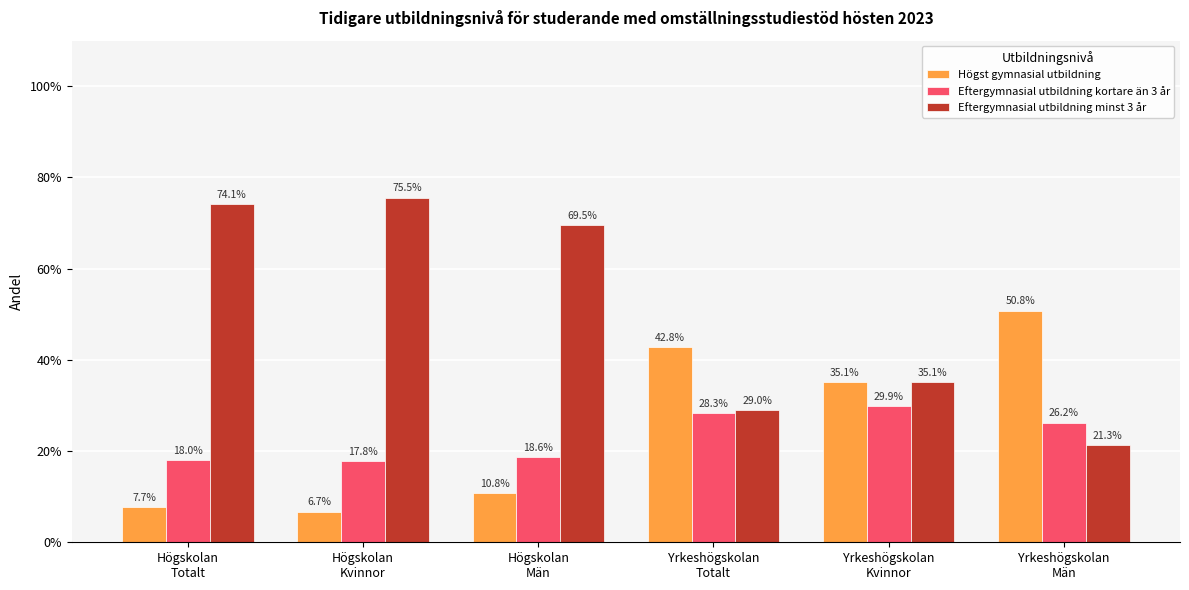

Which series has the widest spread of values?

Eftergymnasial utbildning minst 3 år